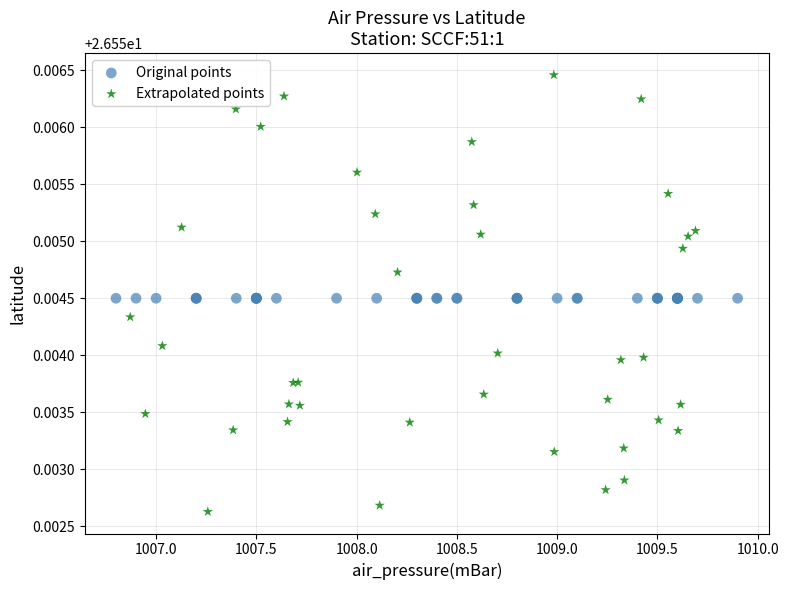

Which series reaches the minimum Y coordinate?

Extrapolated points